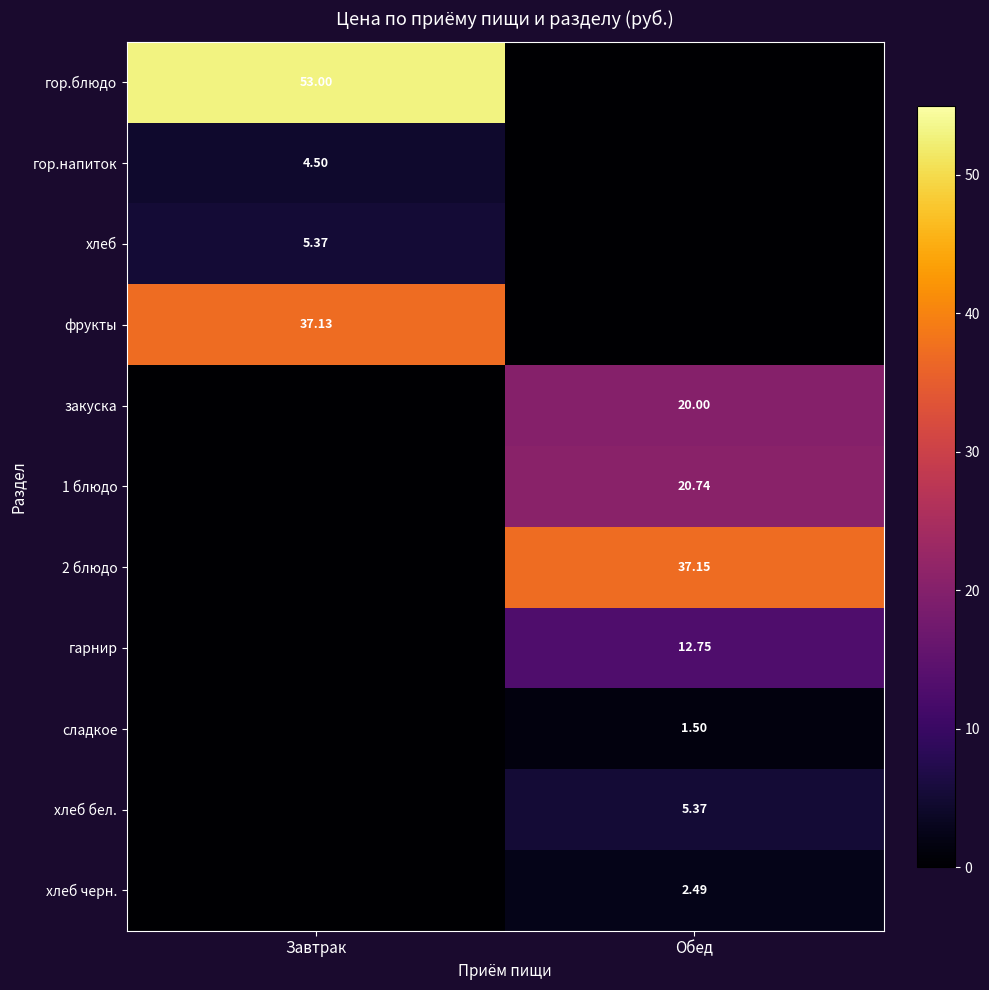

Between Обед and Завтрак, which is larger?

Завтрак